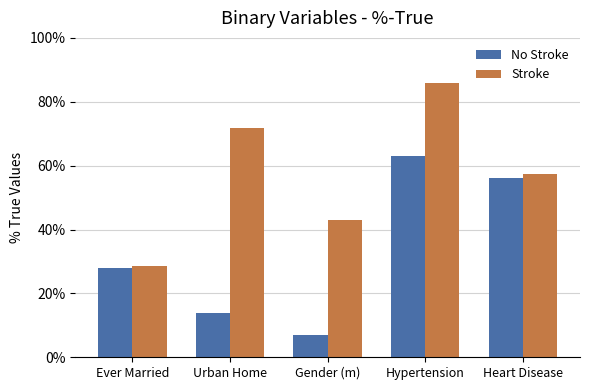

Does the chart contain any negative values?

No